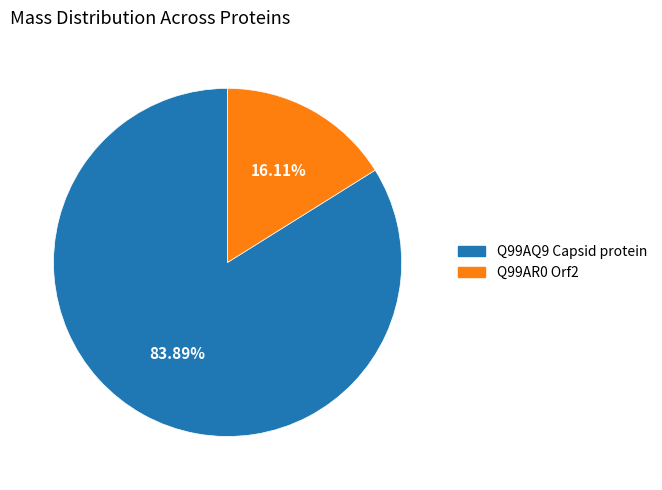

Rank the categories by value from lowest to highest.

Q99AR0 Orf2, Q99AQ9 Capsid protein